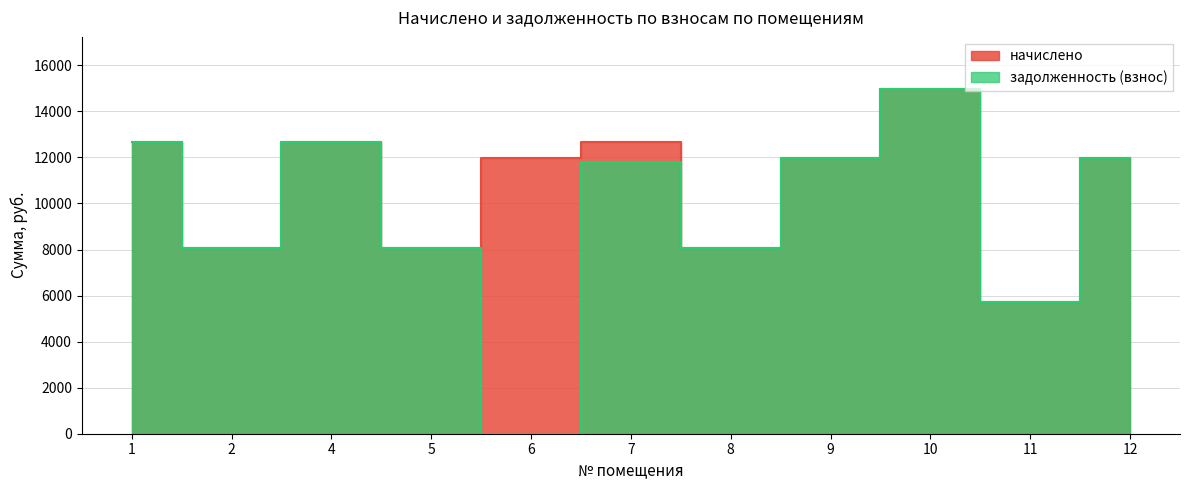

Does the chart display data point markers on the line(s)?

No